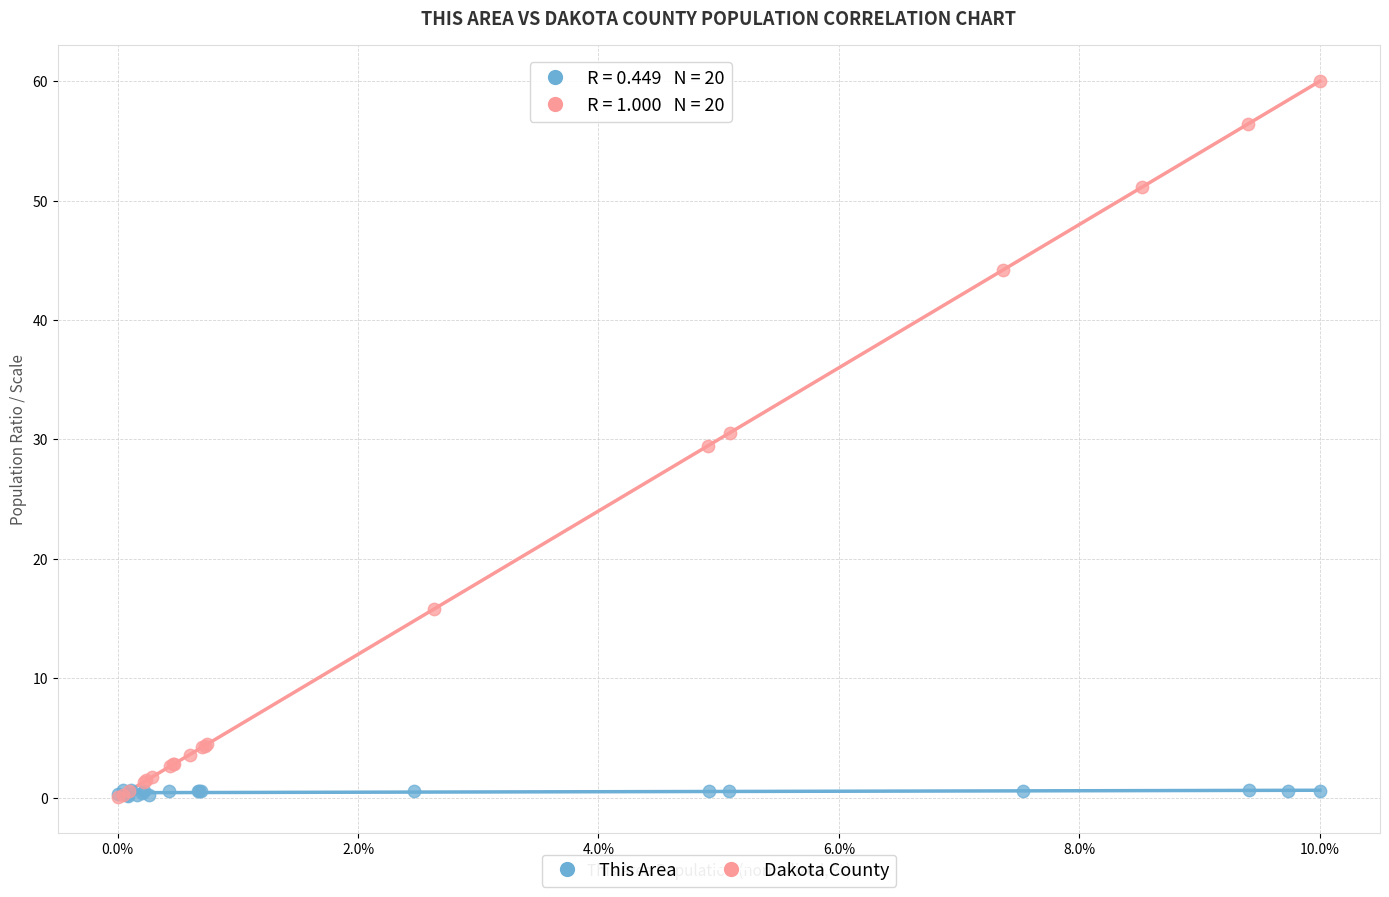

Which series has the widest spread of Y values?

Dakota County